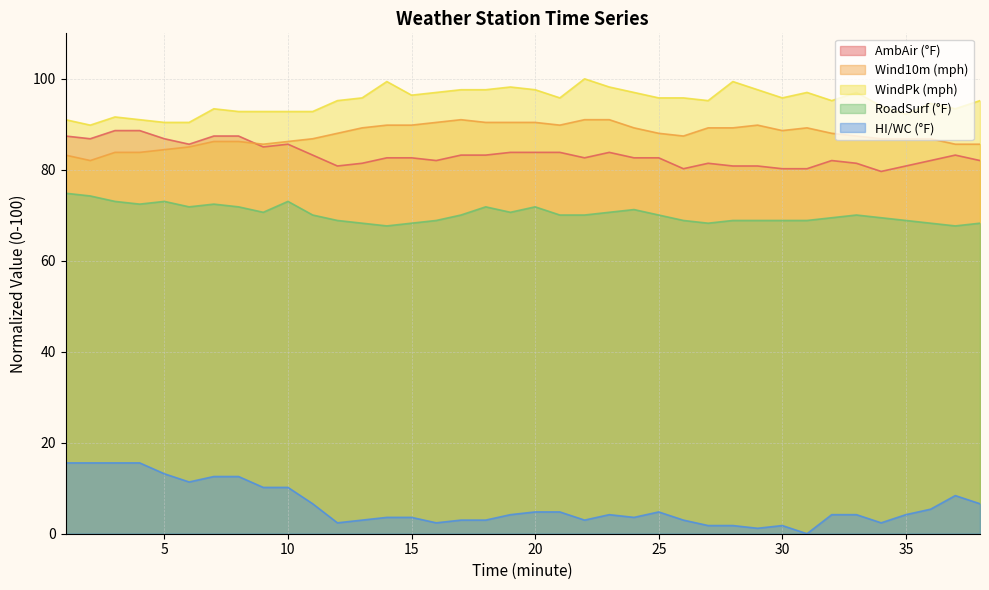

What is the difference between the AmbAir (°F) values at 18 and 5?

3.6